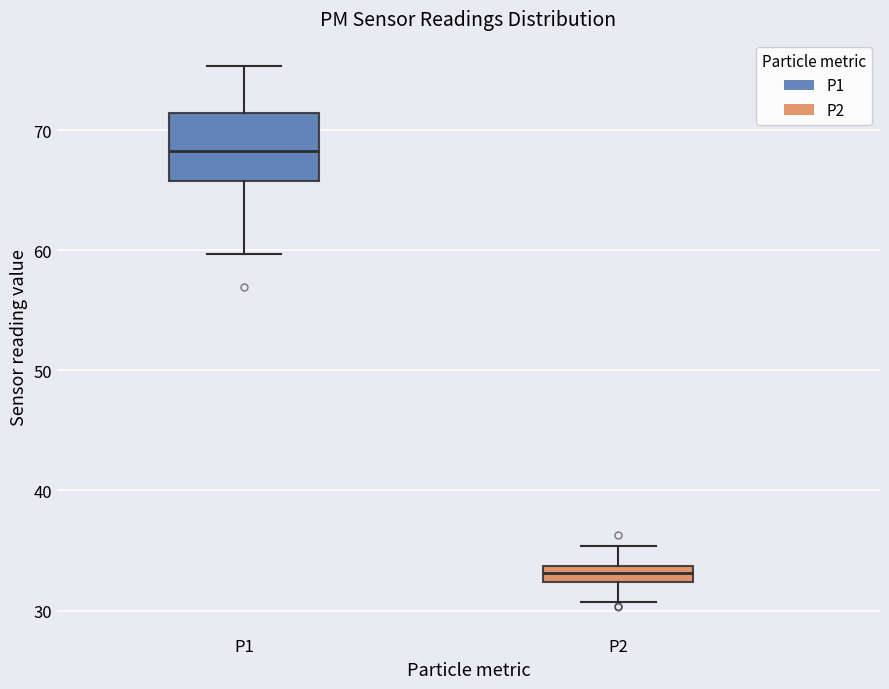

Comparing the boxes themselves (not the whiskers), which one is the tallest?

P1